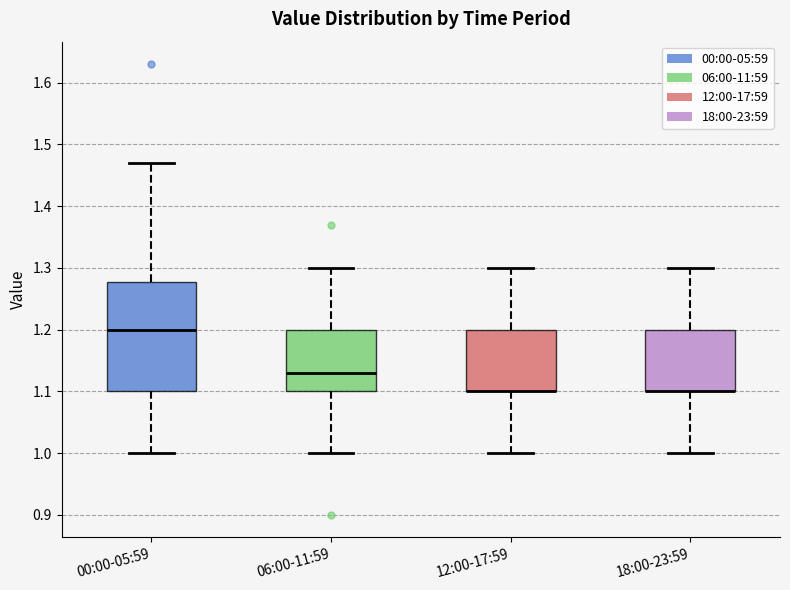

Reading left to right, read every box against the y-axis: the position of its median line, the range the box covers, and the ends of its whiskers. The values are not printed on the chart, so give them approximately, as read against the axis.

00:00-05:59: median 1.20, box 1.10 to 1.28, whiskers 1.00 to 1.47
06:00-11:59: median 1.13, box 1.10 to 1.20, whiskers 1.00 to 1.30
12:00-17:59: median 1.10 (drawn on the box's lower edge), box 1.10 to 1.20, whiskers 1.00 to 1.30
18:00-23:59: median 1.10 (drawn on the box's lower edge), box 1.10 to 1.20, whiskers 1.00 to 1.30